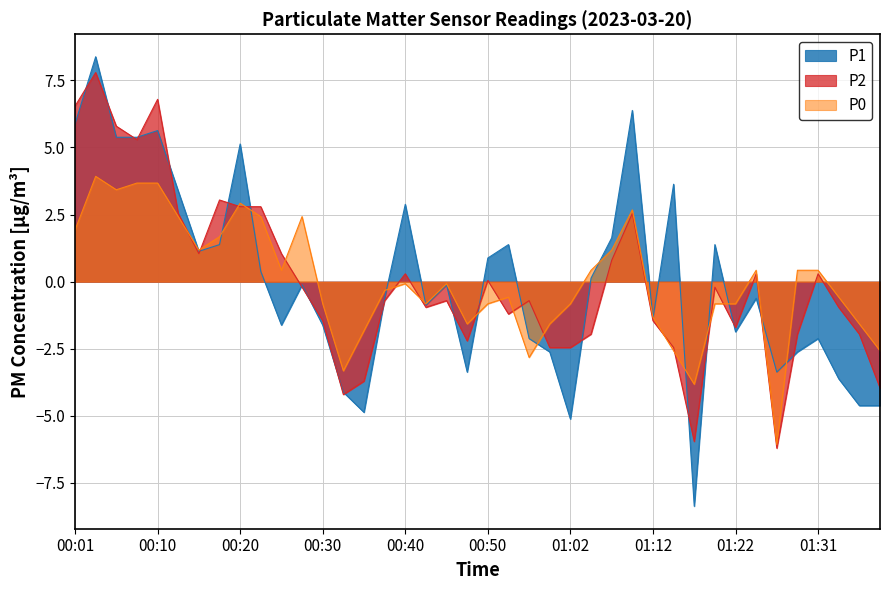

After their last crossing, which series has the higher values: P2 or P0?

P0